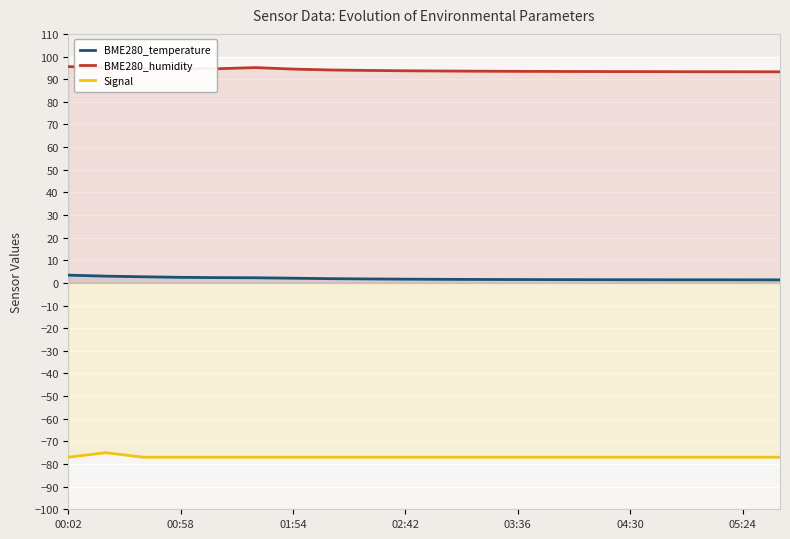

What is the sum of all BME280_temperature values?

37.9